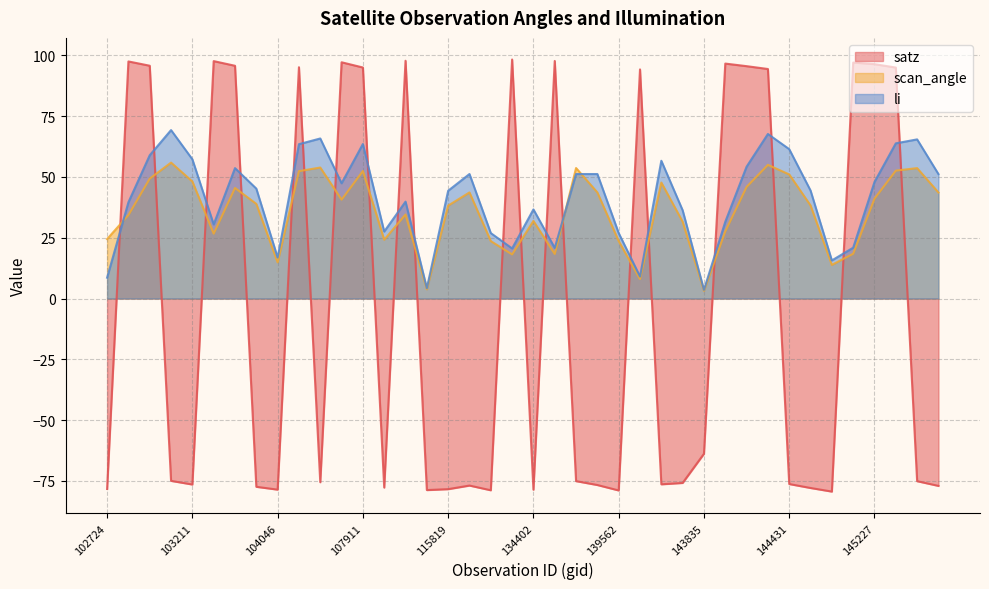

Is it true that scan_angle equals 24.2 at 139367?

False